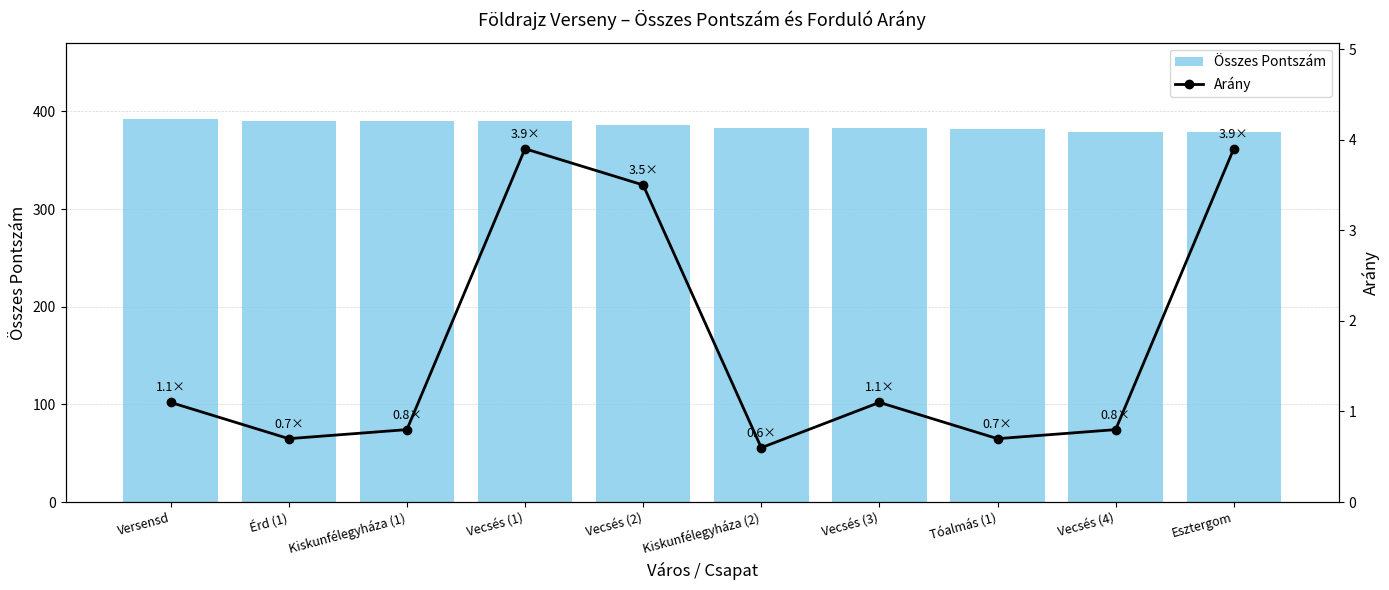

Is the value of Összes Pontszám at Esztergom greater than the value of Arány at Érd (1)?

Yes